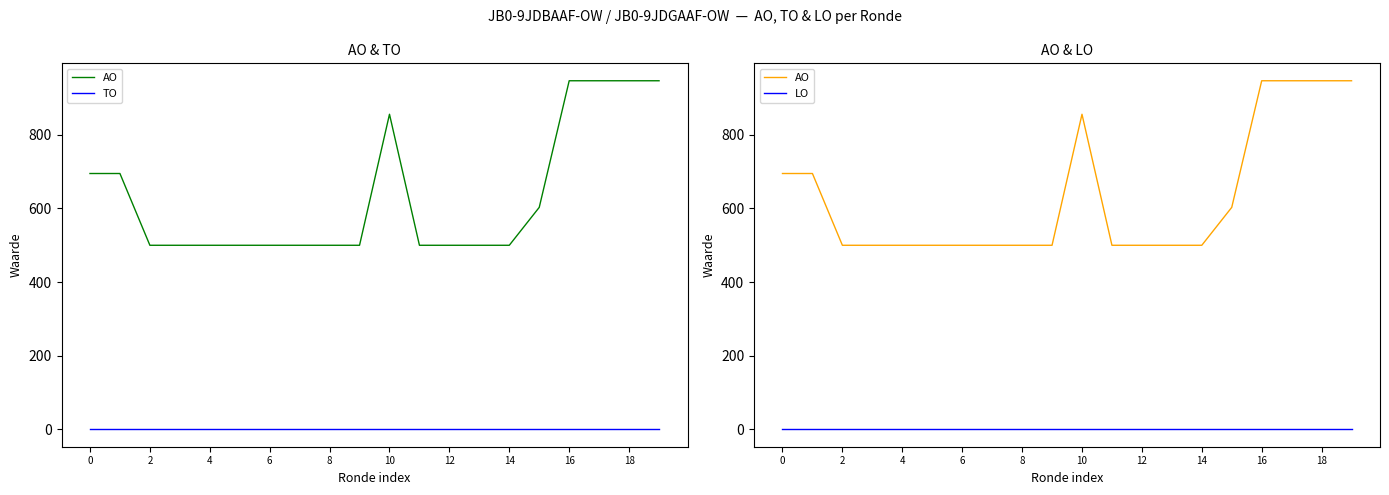

What is the difference between the highest and lowest values at 2?

500